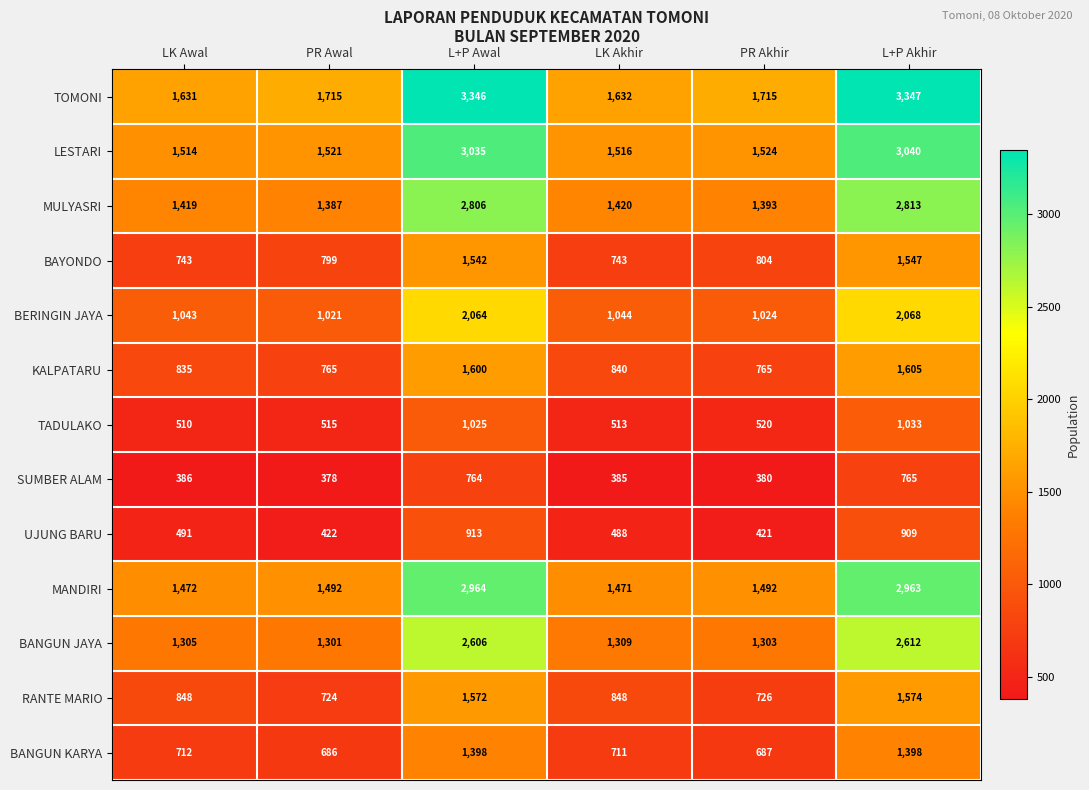

Count the number of categories in the chart.

6